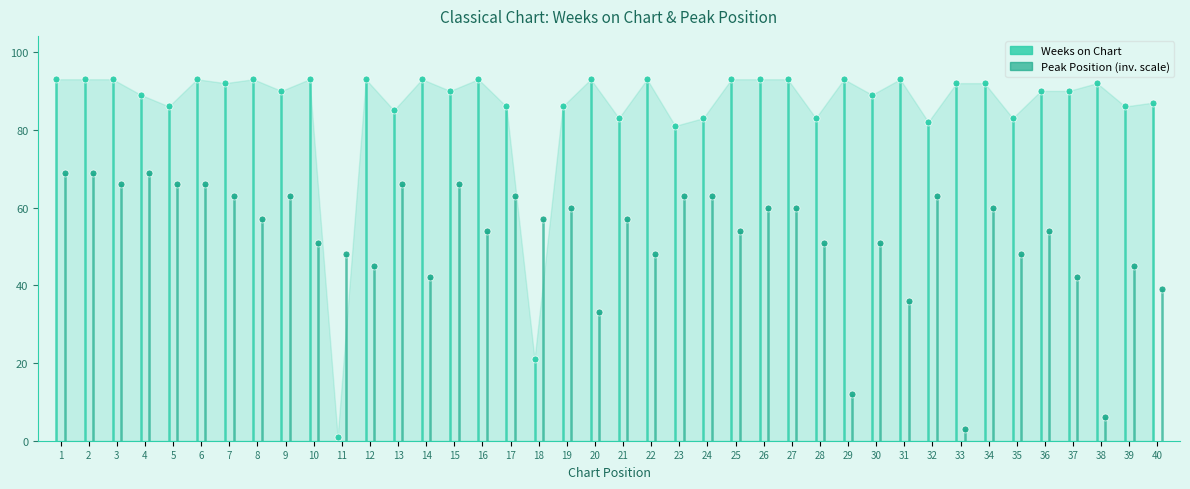

What are all the series names shown in the legend?

Weeks on Chart, Peak Position